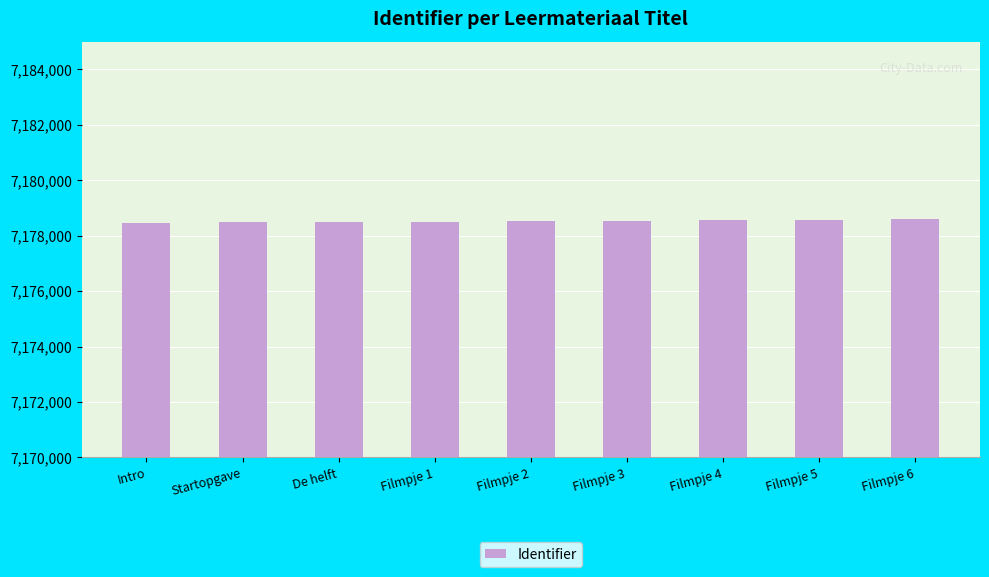

What is the smallest value displayed?

7178474